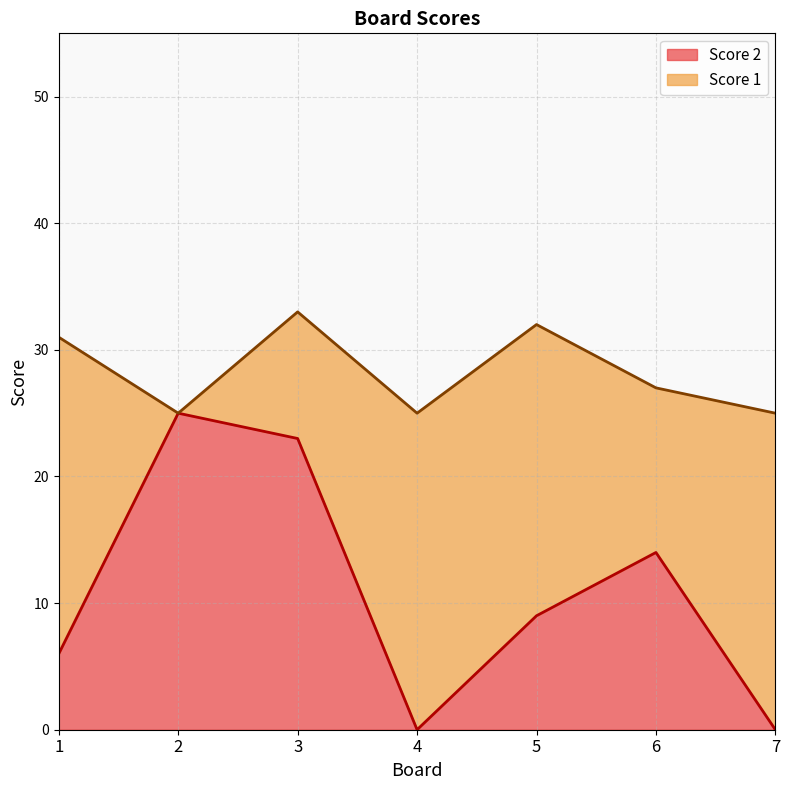

Where is the data nearest to the value 12?

6